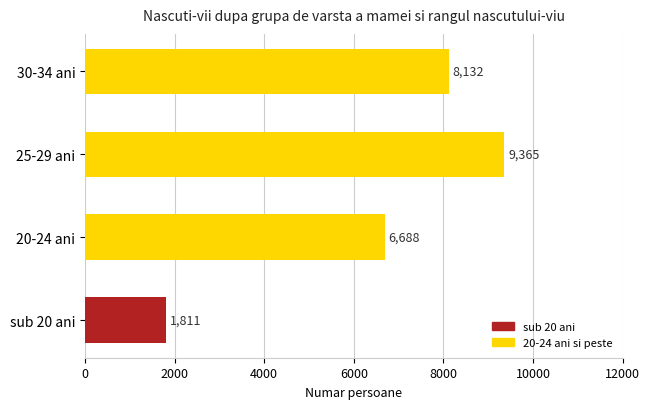

How many data points does each series have?

4